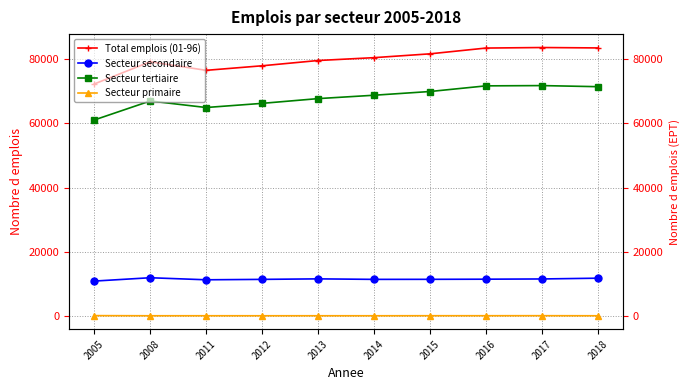

The value of Secteur primaire at 2008 is 48. True or false?

False